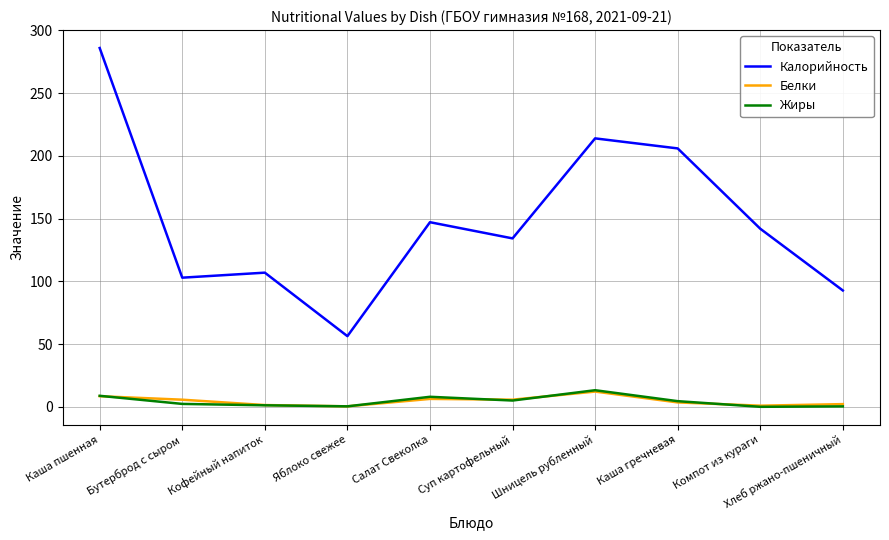

Where does the Жиры series first go above 4?

Каша пшенная